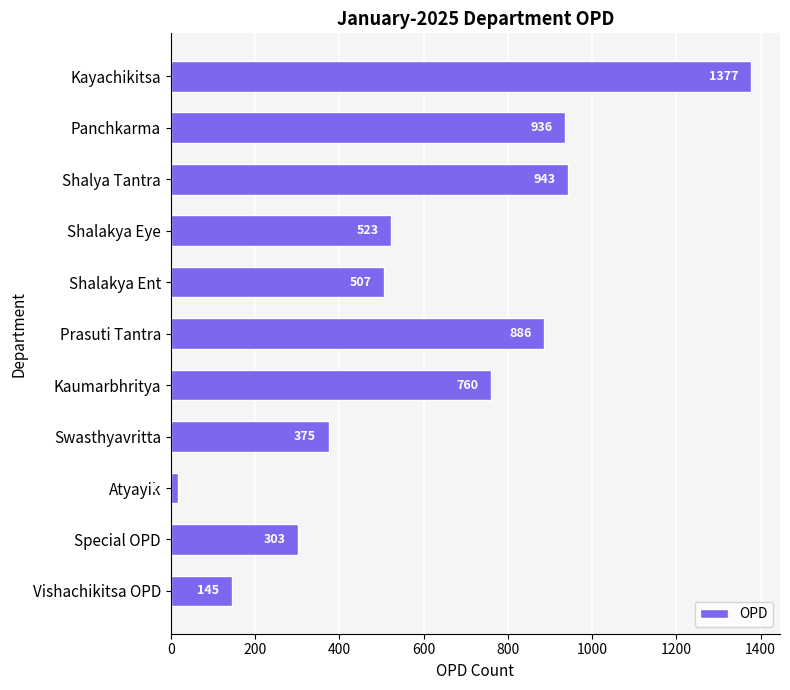

Are the bars horizontal?

Yes